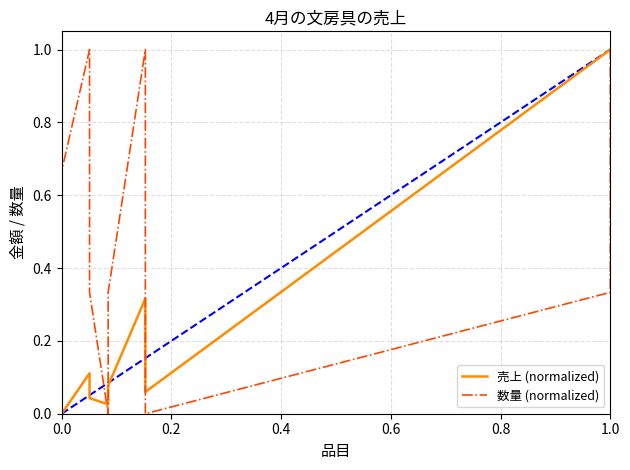

Reading left to right, extract all data points from this chart.

売上 (normalized): 0.0	0.0	0.0	0.1	0.0	0.0	0.1	0.3	0.1	1.0	1.0	1.0
数量 (normalized): 0.0	1.0	0.7	1.0	0.3	0.0	0.3	1.0	0.0	0.3	0.3	1.0